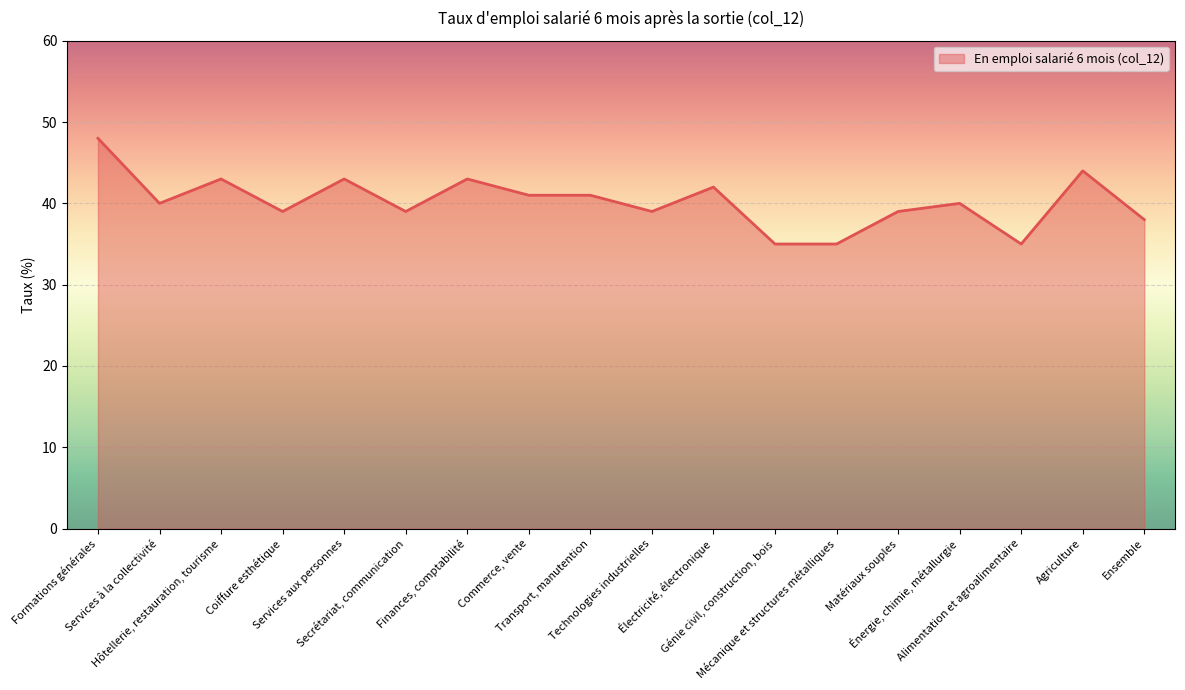

Reading left to right, what are all the values shown in this chart?

Formations générales=48	Services à la collectivité=40	Hôtellerie, restauration, tourisme=43	Coiffure esthétique=39	Services aux personnes=43	Secrétariat, communication=39	Finances, comptabilité=43	Commerce, vente=41	Transport, manutention=41	Technologies industrielles=39	Électricité, électronique=42	Génie civil, construction, bois=35	Mécanique et structures métalliques=35	Matériaux souples=39	Énergie, chimie, métallurgie=40	Alimentation et agroalimentaire=35	Agriculture=44	Ensemble=38